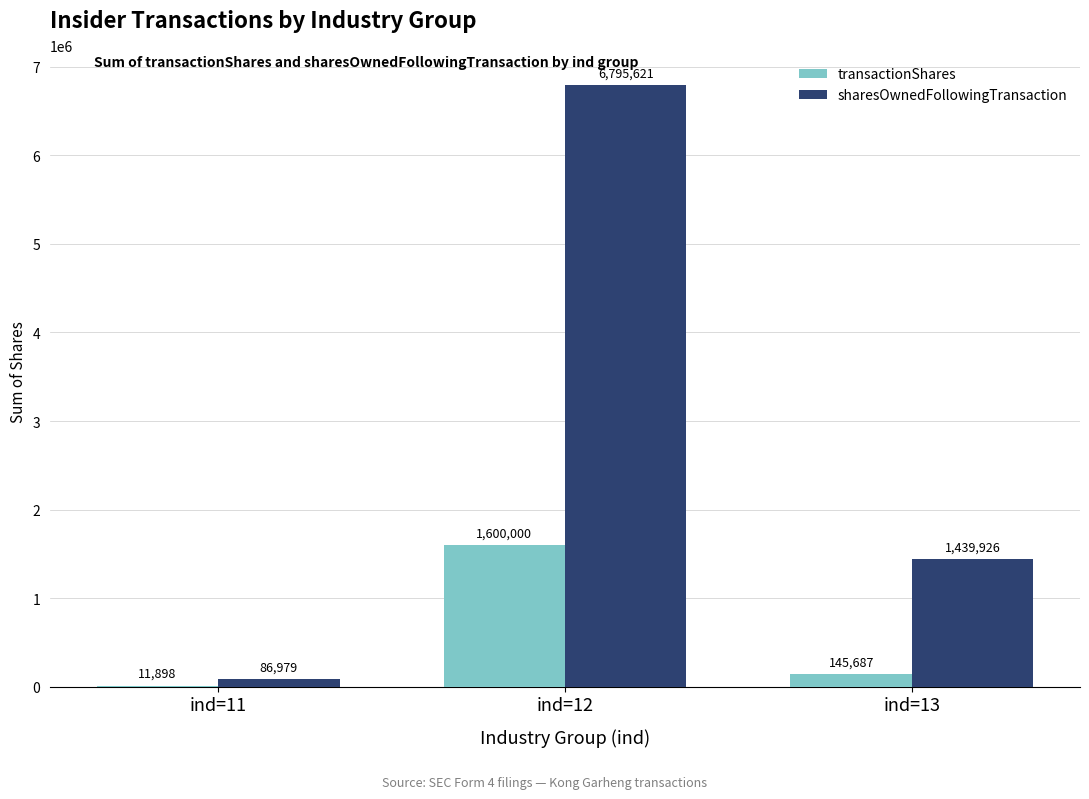

Which series changed the most between ind=11 and ind=13?

sharesOwnedFollowingTransaction